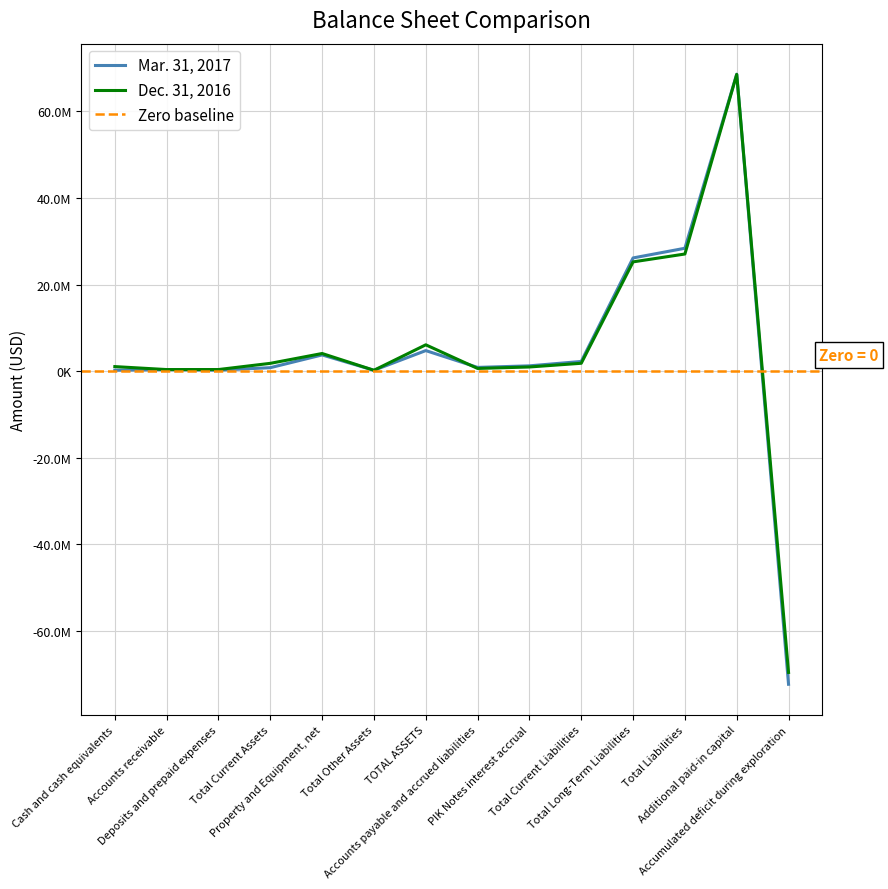

Where does the Dec. 31, 2016 series first go above 1802839?

Property and Equipment, net